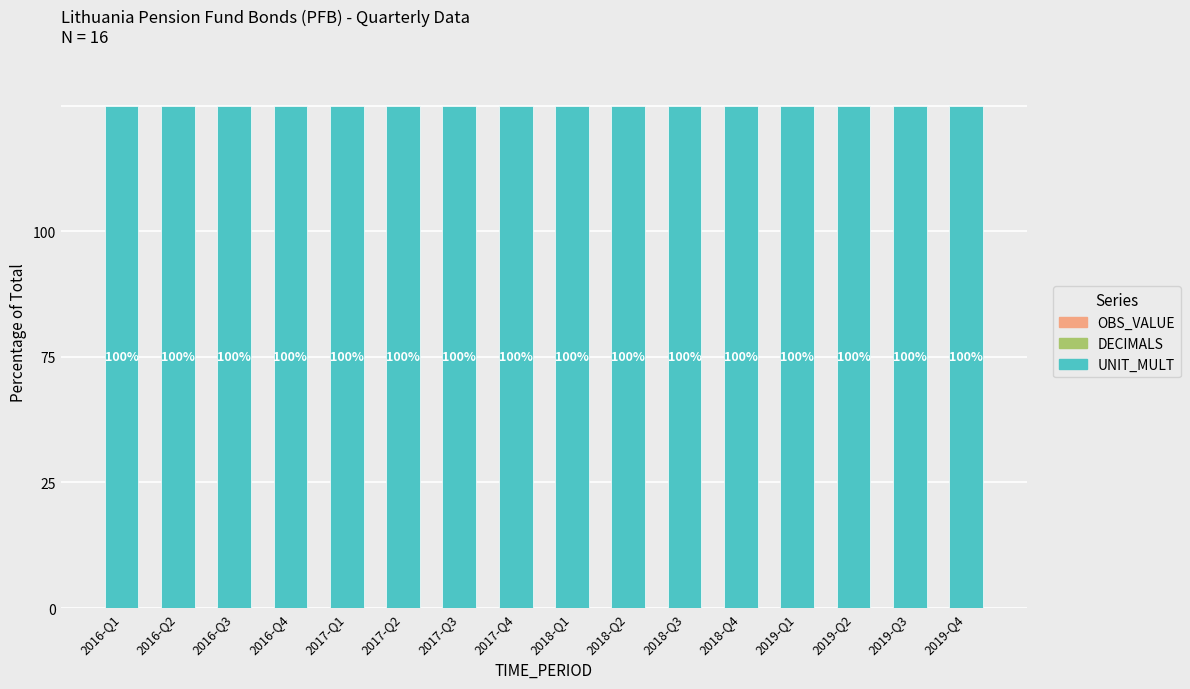

At 2018-Q4, list the series in order from largest to smallest.

UNIT_MULT, OBS_VALUE, DECIMALS